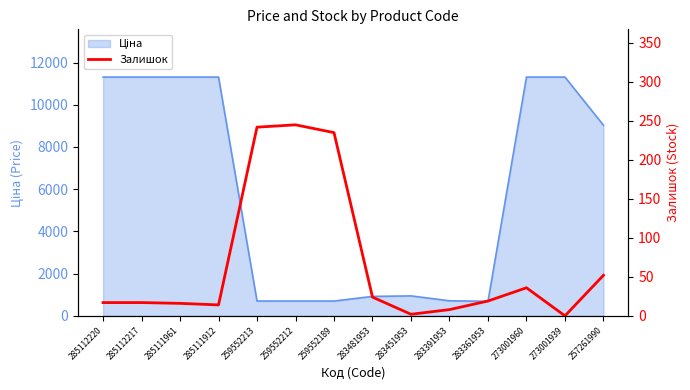

Reading right to left, extract all data points from this chart.

52	0	36	19	8	2	24	235	245	242	14	16	17	17